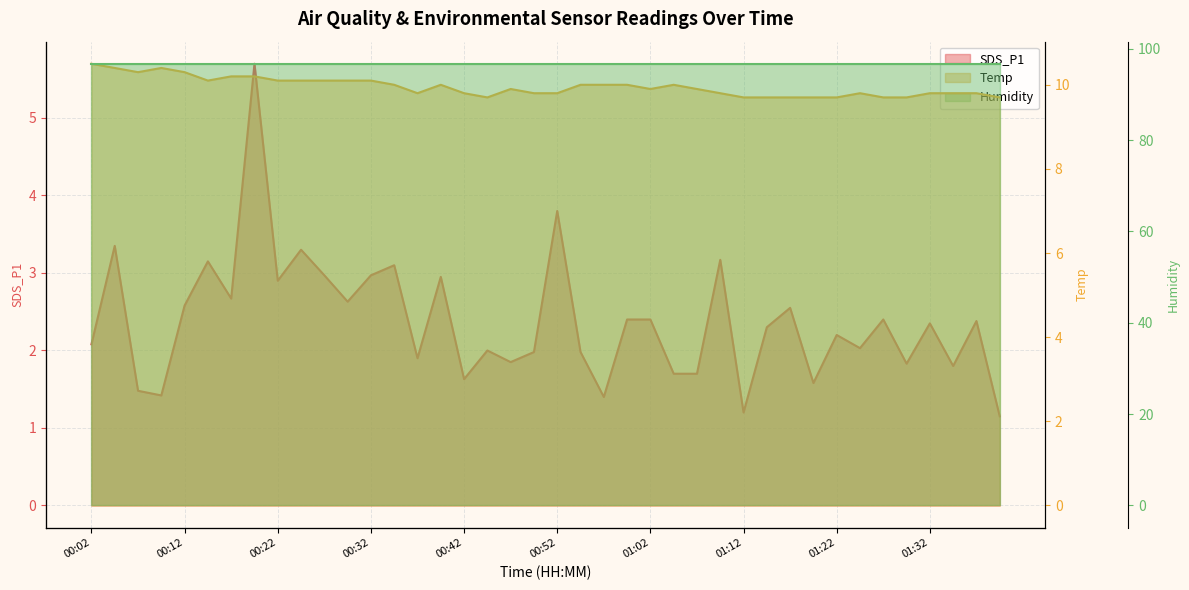

Between 25 and 14, which is larger?

14